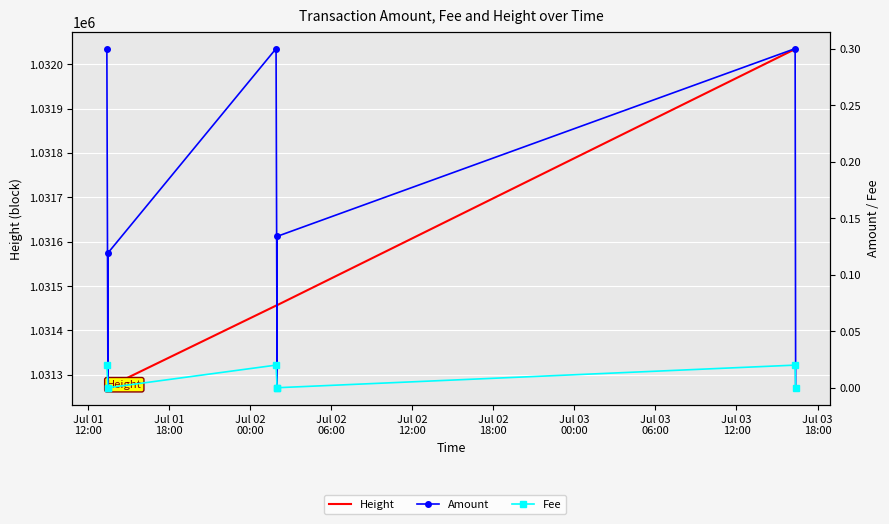

Is this an area chart (filled region under the line)?

No